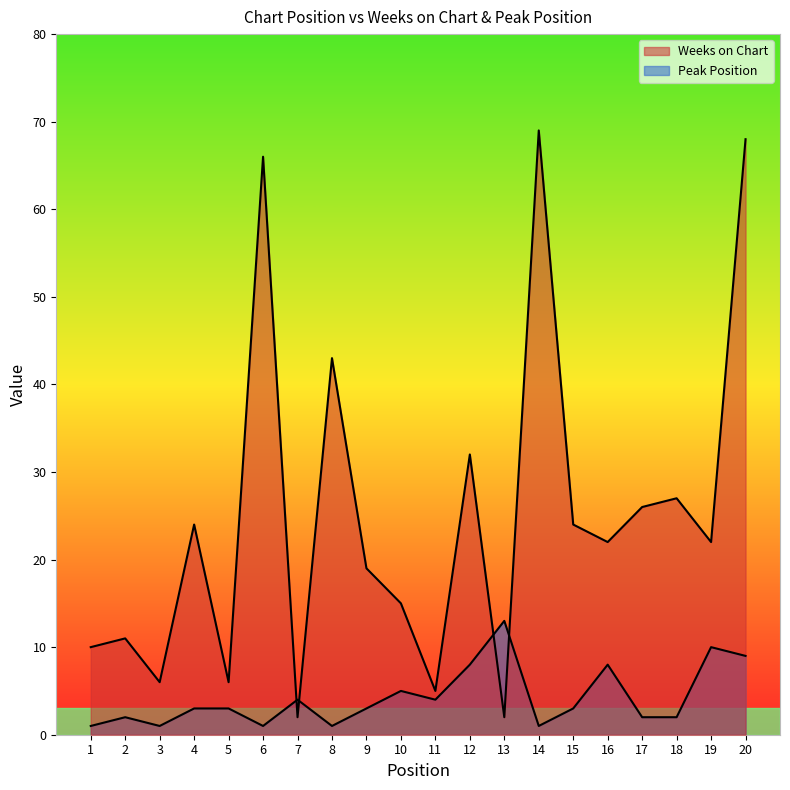

How many categories are shown in the chart?

20